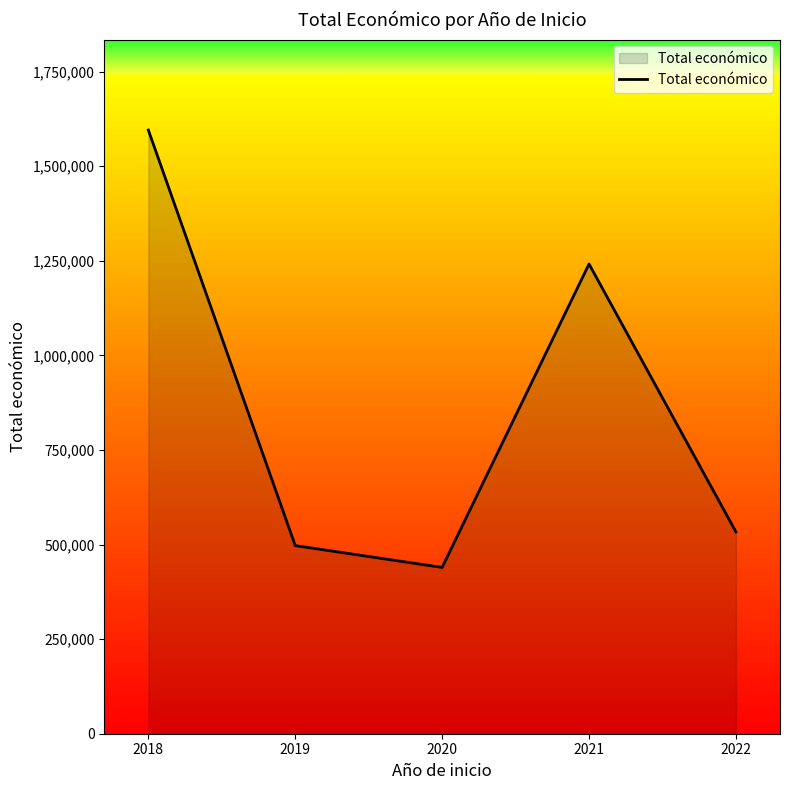

At which category does the data reach its first local valley?

2020